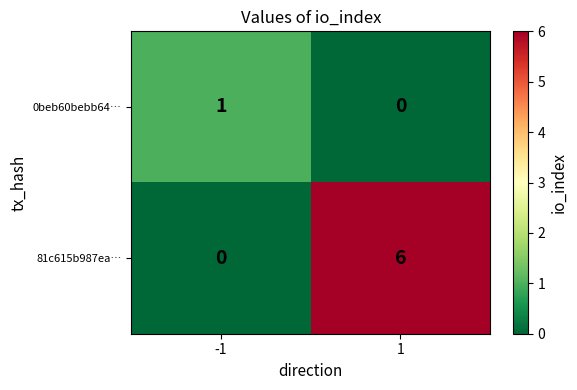

What is the sum of all 81c615b987ea… values?

6